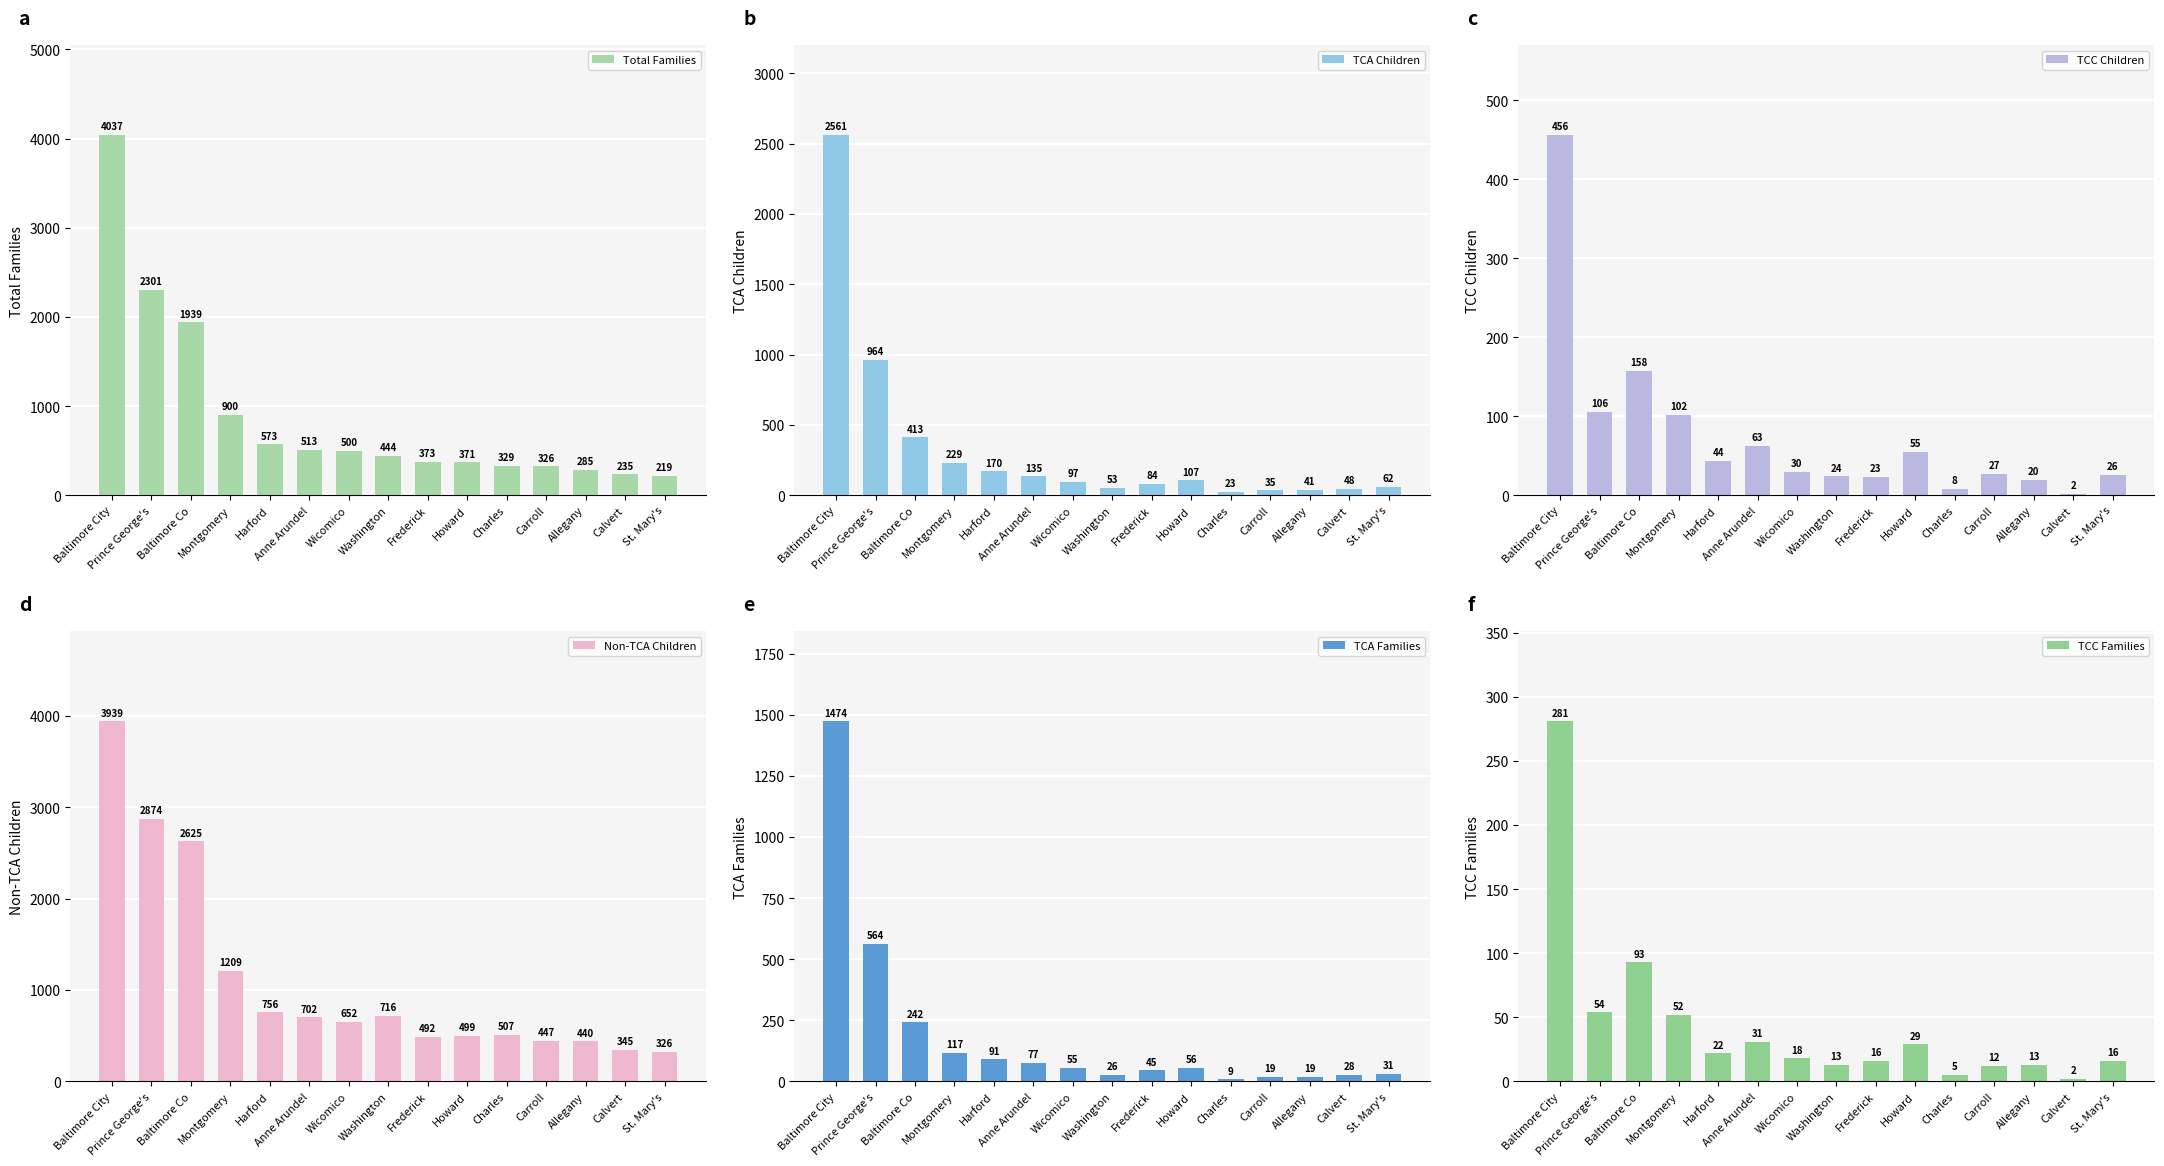

What is the maximum value shown in the chart?

4037